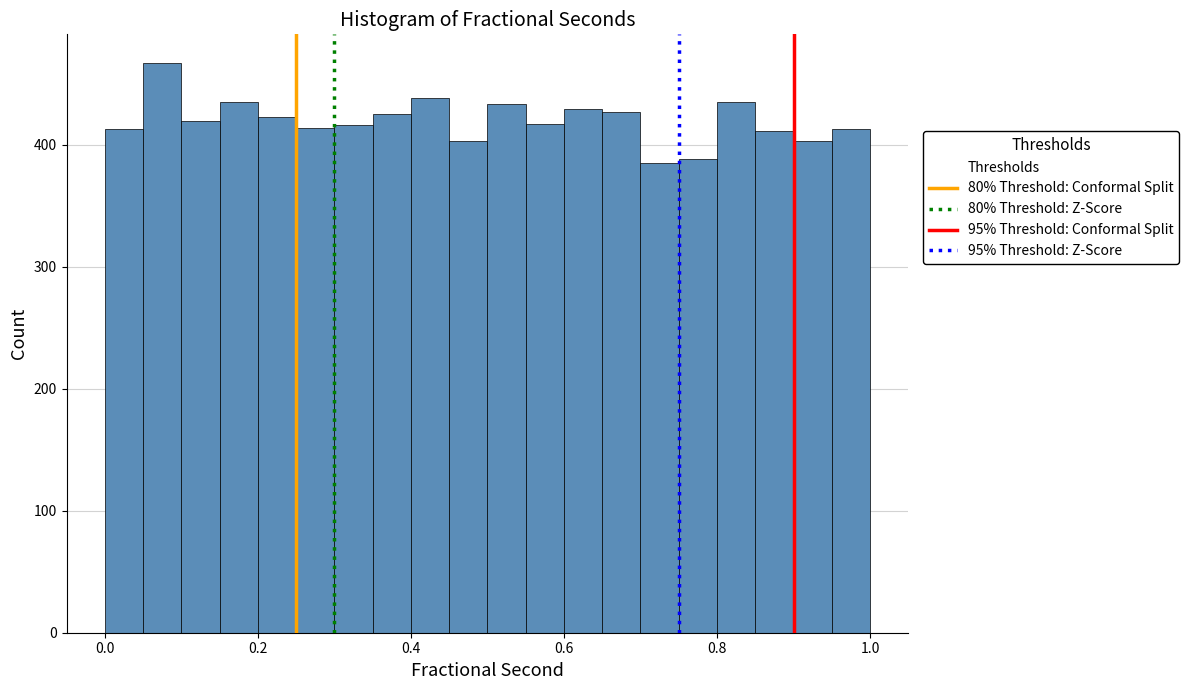

Around what value on the x-axis is the tallest bar? Give the approximate position of its centre, as read against the axis.

0.08